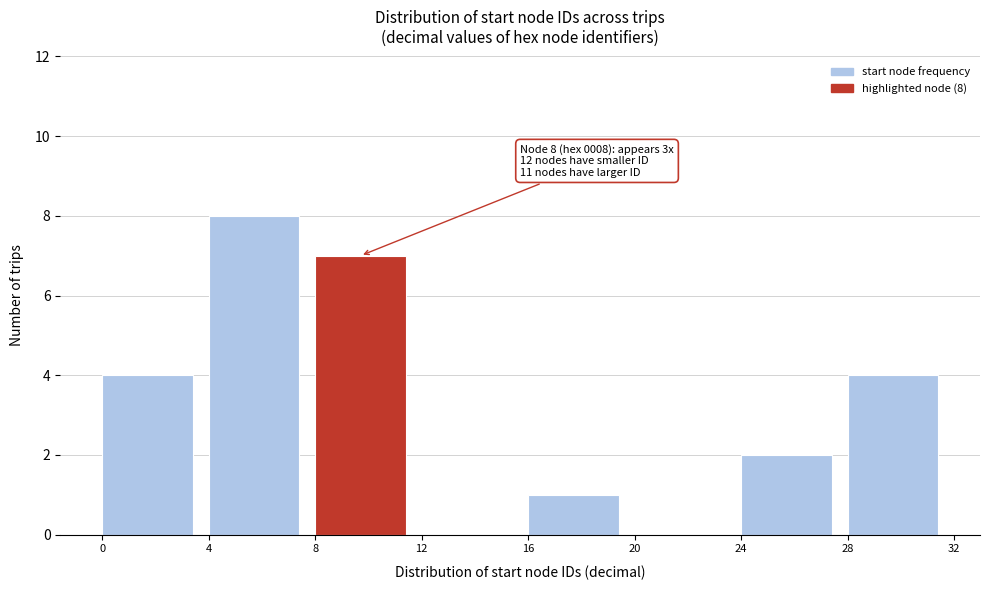

Over which range of the x-axis is the bar tallest?

4 to 8